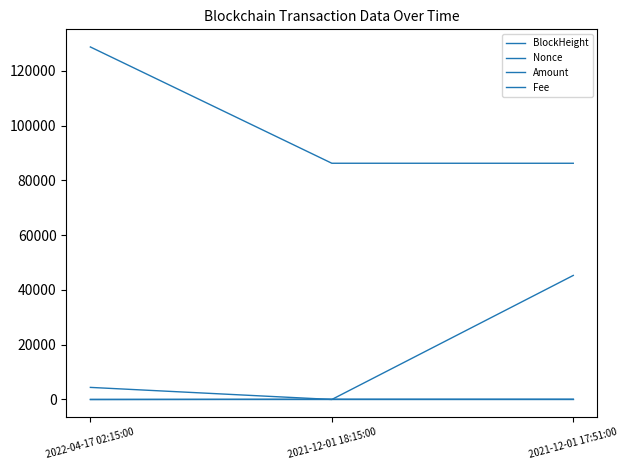

How many lines are shown in the chart?

4